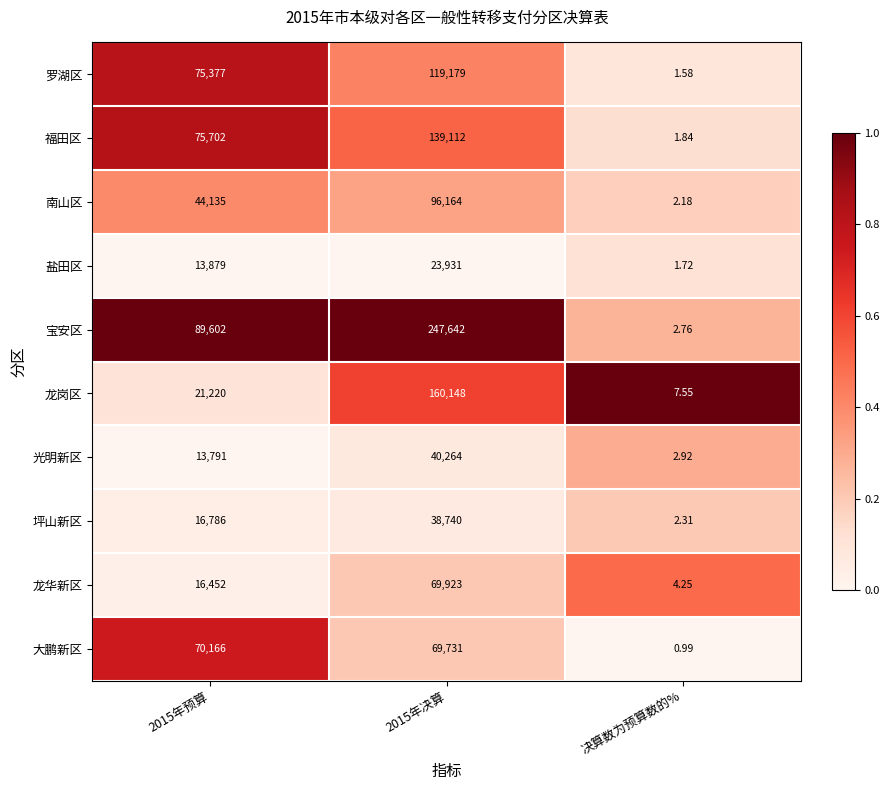

What is the total value across all series at 2015年决算?

1004834.0